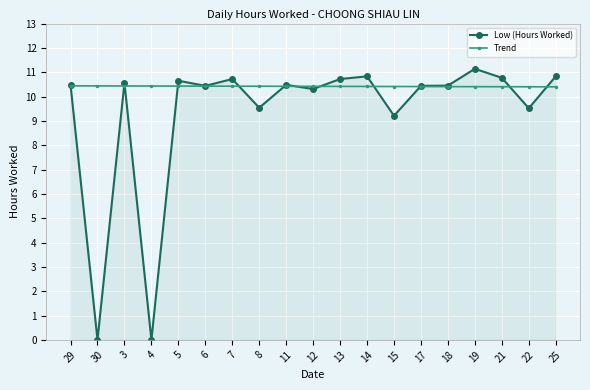

What is the label of the 11th point from the right?

11